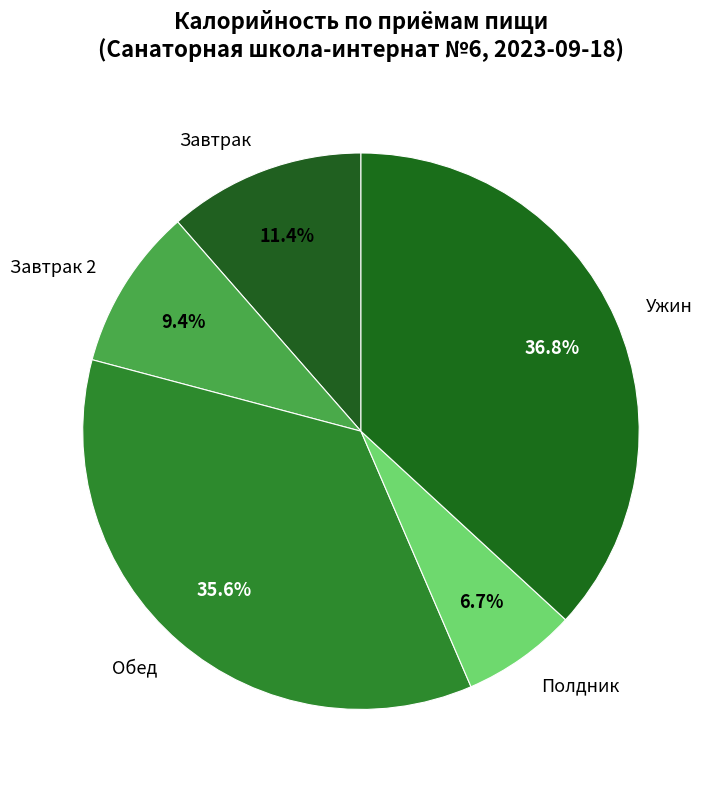

What portion of the pie excludes Ужин?

63.2%